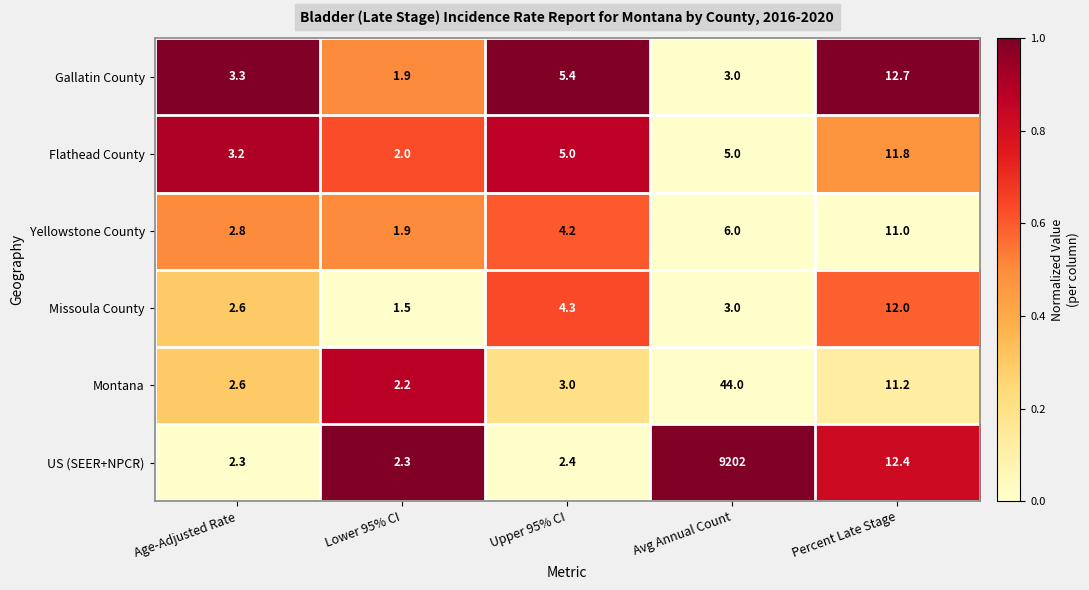

List the series in order of their peak value, lowest first.

Yellowstone County, Flathead County, Missoula County, Gallatin County, Montana, US (SEER+NPCR)